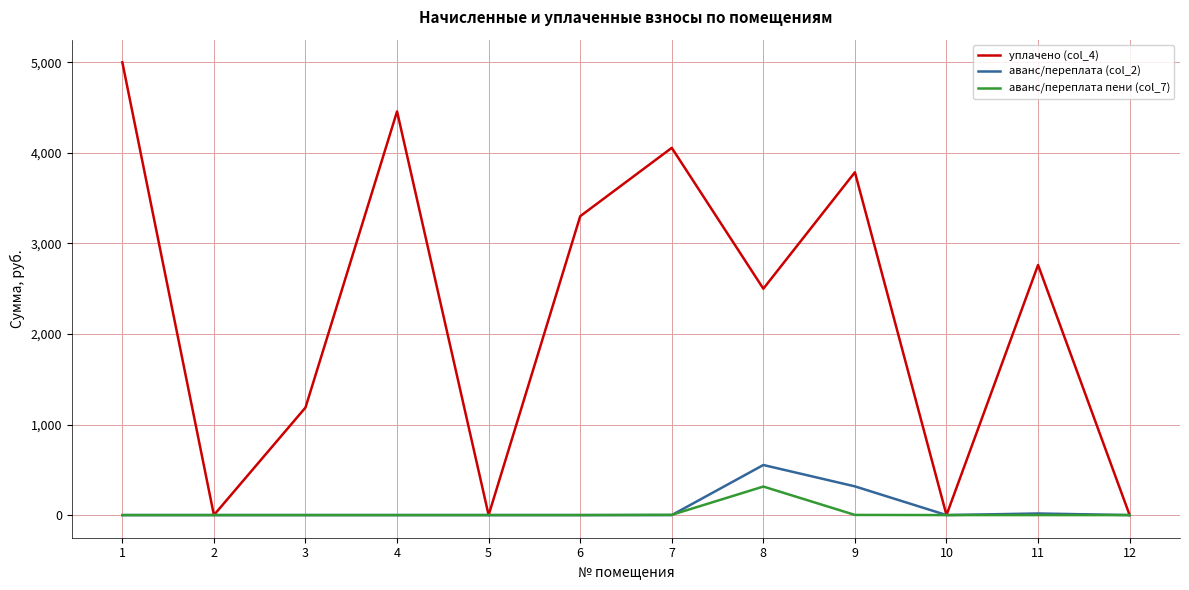

What is the difference between the second highest and second lowest values in the уплачено (col_4) series?

4457.7